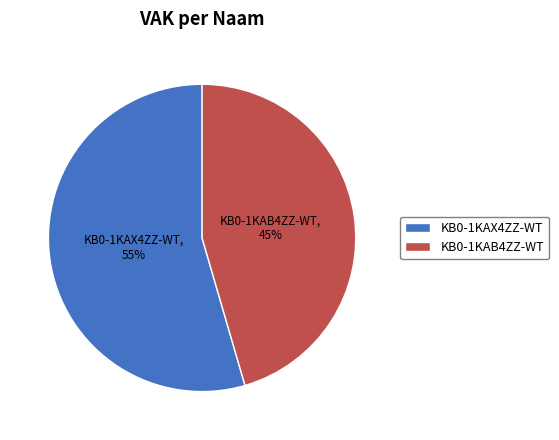

Do KB0-1KAB4ZZ-WT and KB0-1KAX4ZZ-WT together represent more than half of the pie?

Yes